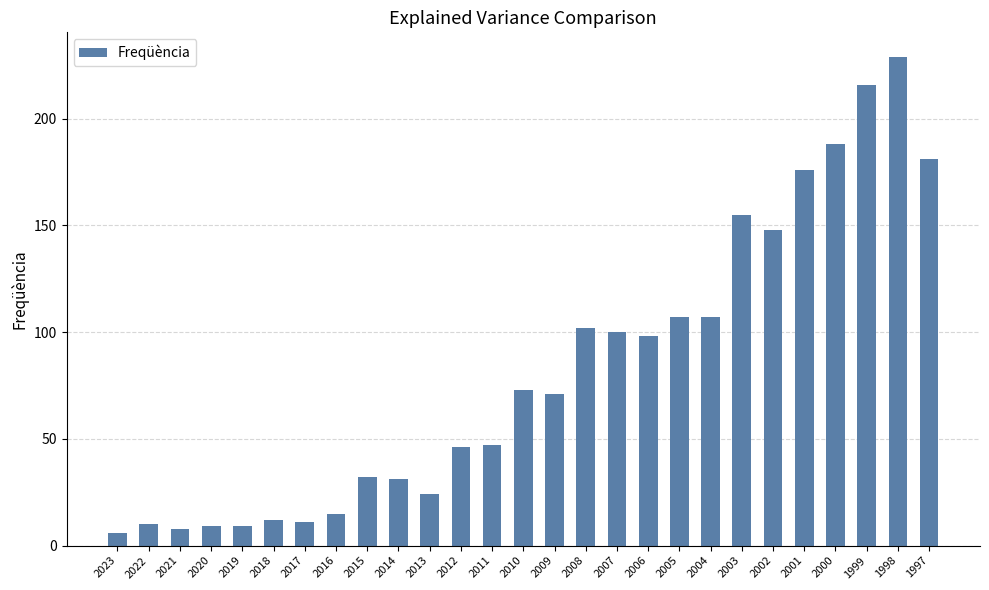

Does the chart contain any negative values?

No